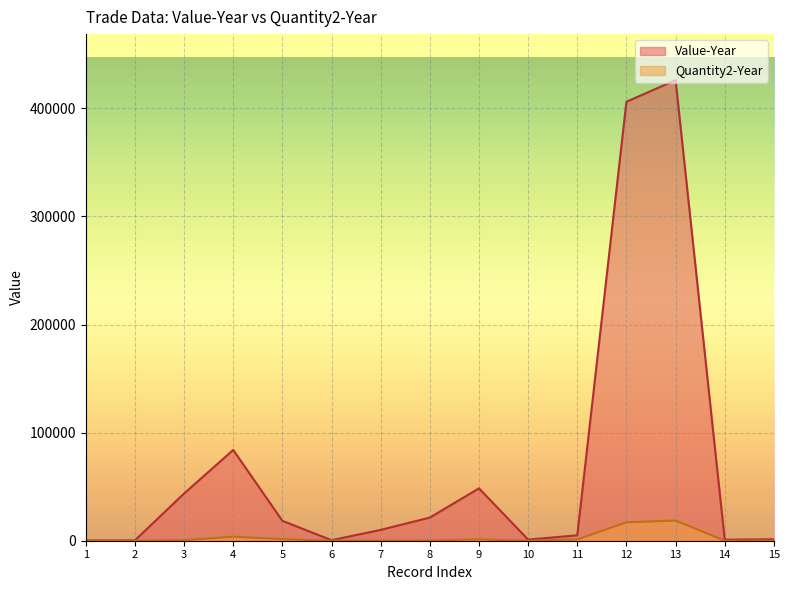

At which category is the sum across all series the highest?

13